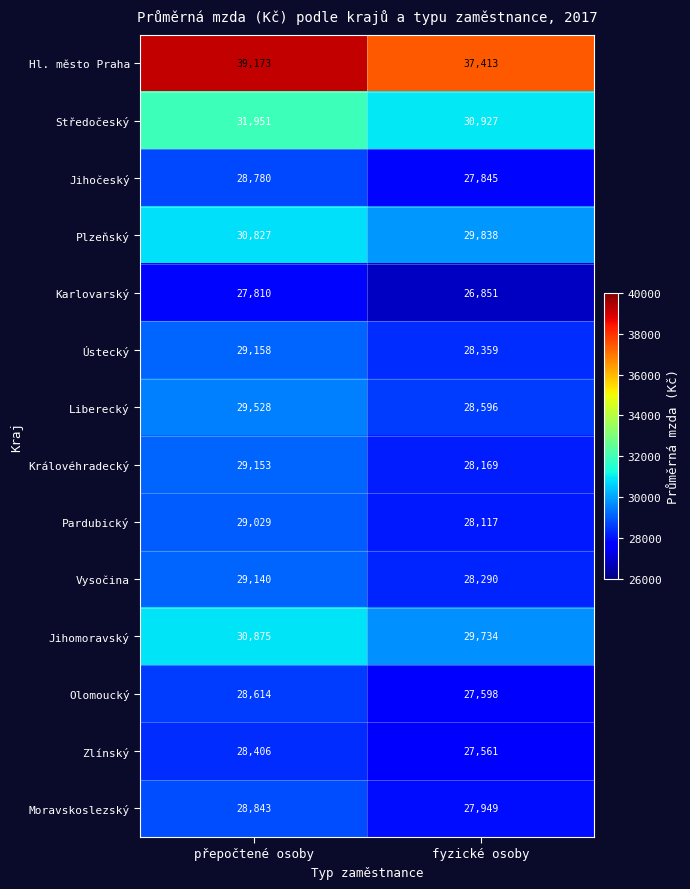

What is the greatest value displayed?

39173